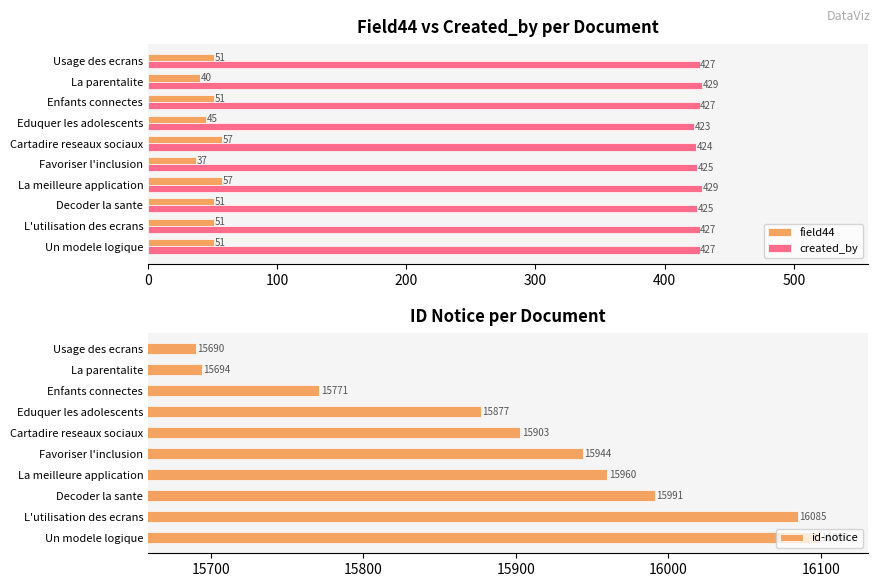

What is the greatest value displayed?

16099